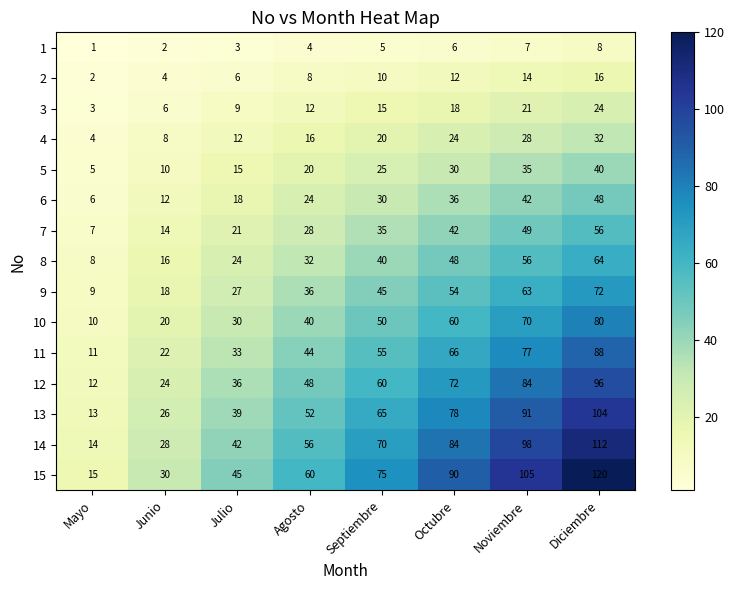

Is it true that 13 equals 39 at Julio?

True